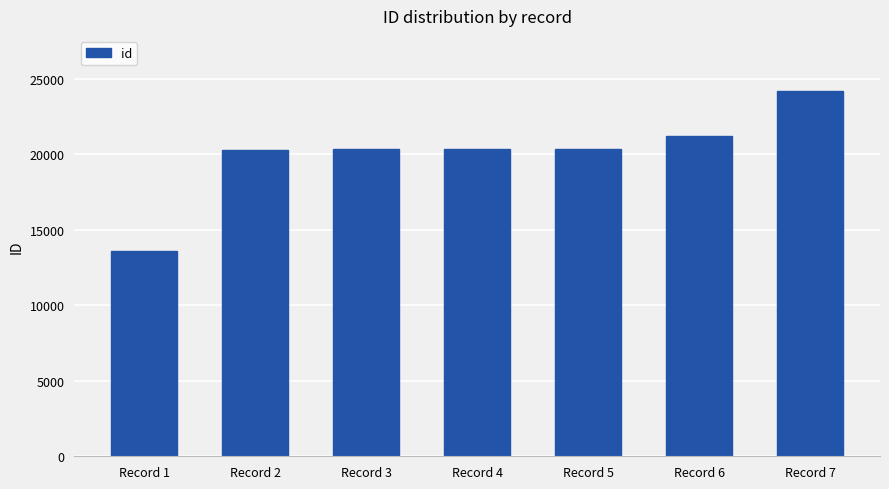

Which category has the lowest value across all series?

Record 1